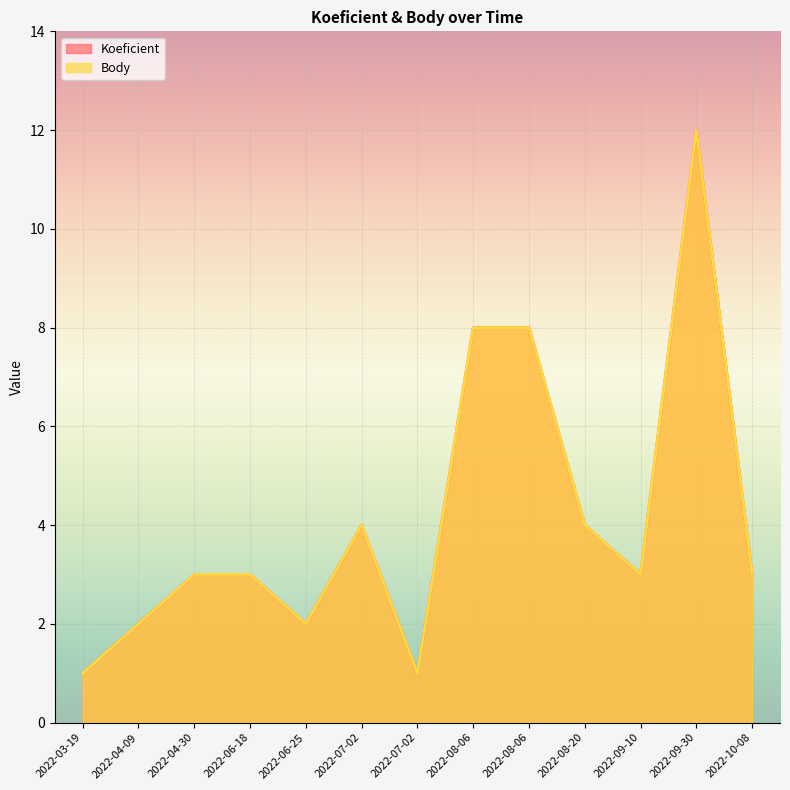

List the series in order of their peak value, highest first.

Koeficient, Body